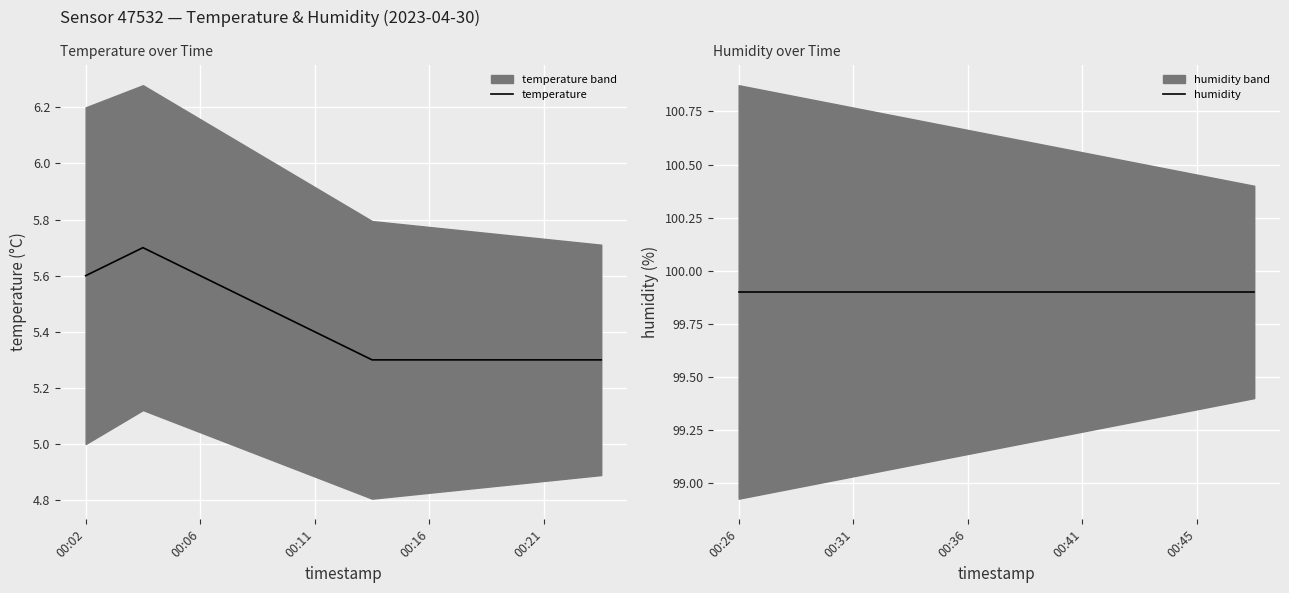

True or false: temperature and humidity intersect in this chart.

False